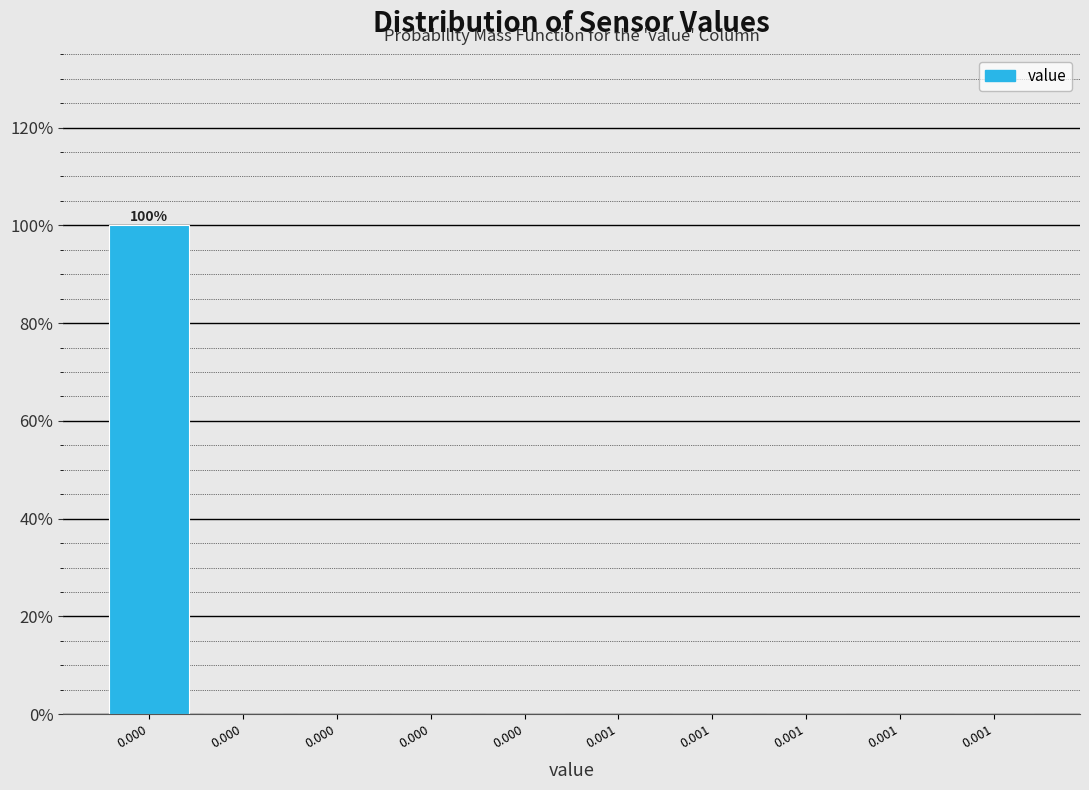

Count the number of categories in the chart.

10